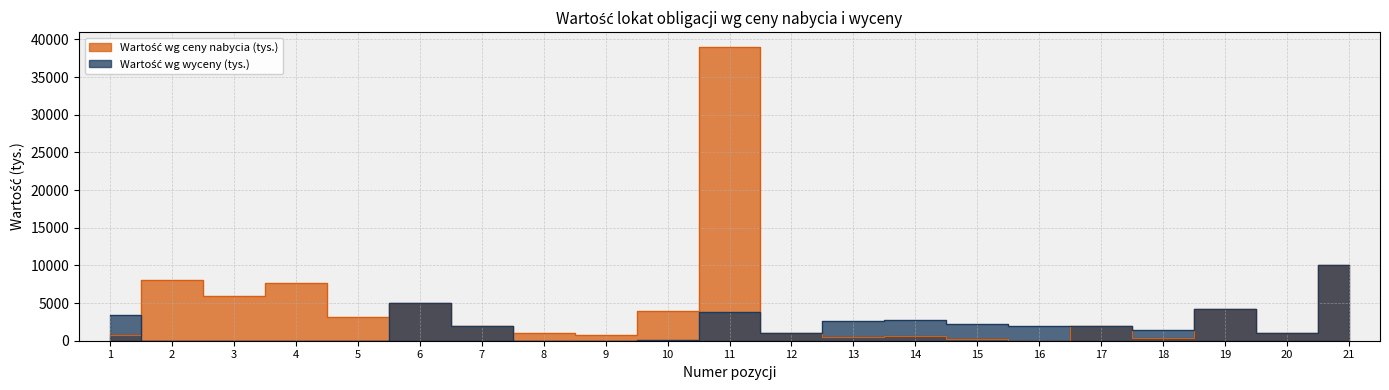

What is the difference between the highest and lowest values at 4?

7630